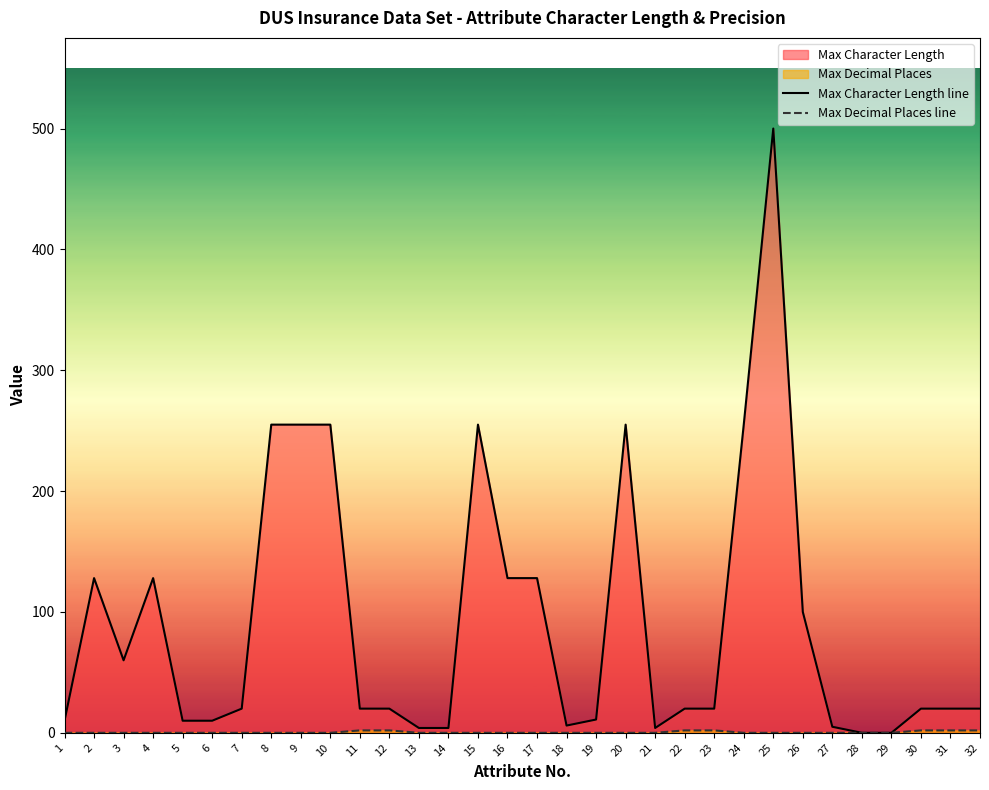

True or false: Max Decimal Places line has more than 1 points higher than both neighbors.

False